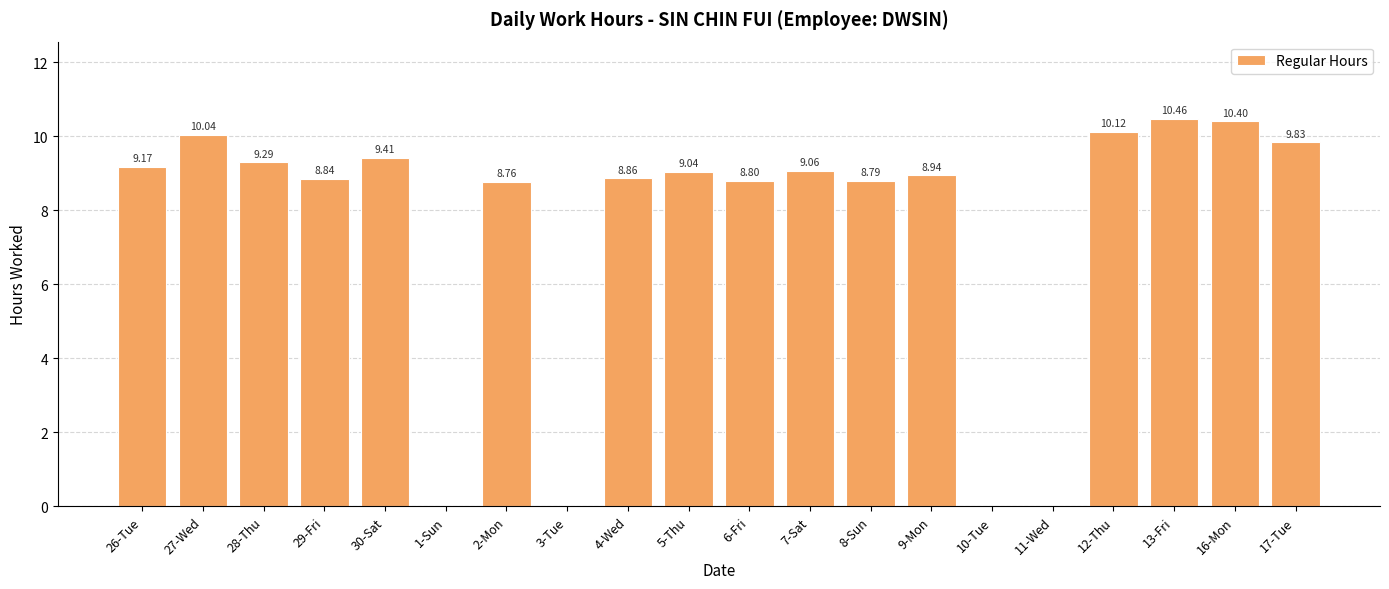

Are the bars horizontal?

No